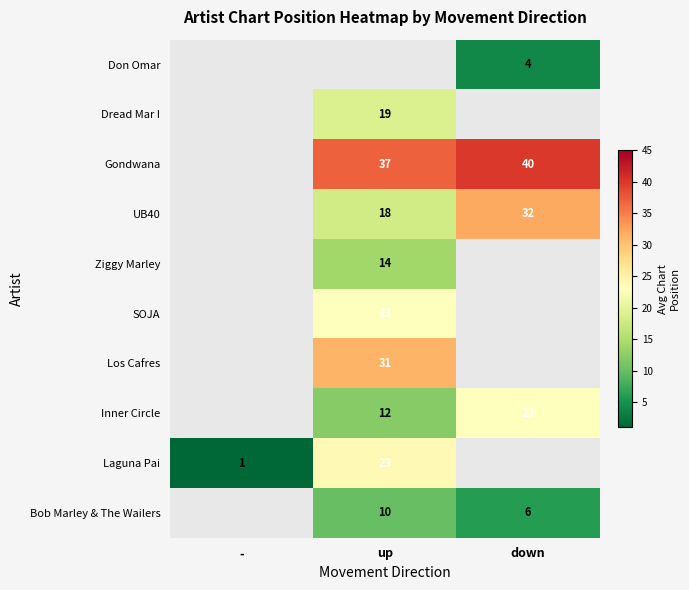

The value of Gondwana at up is 55. True or false?

False